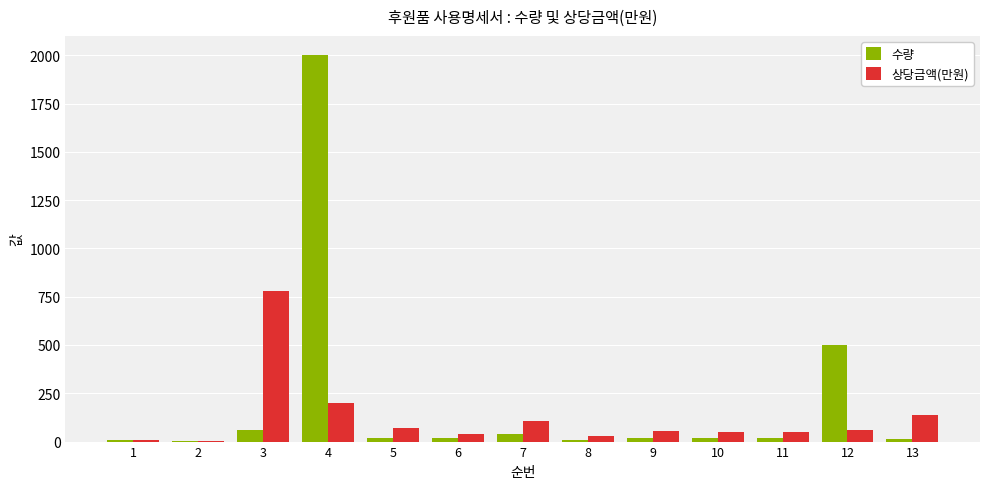

Where does the 수량 series first go above 20?

3